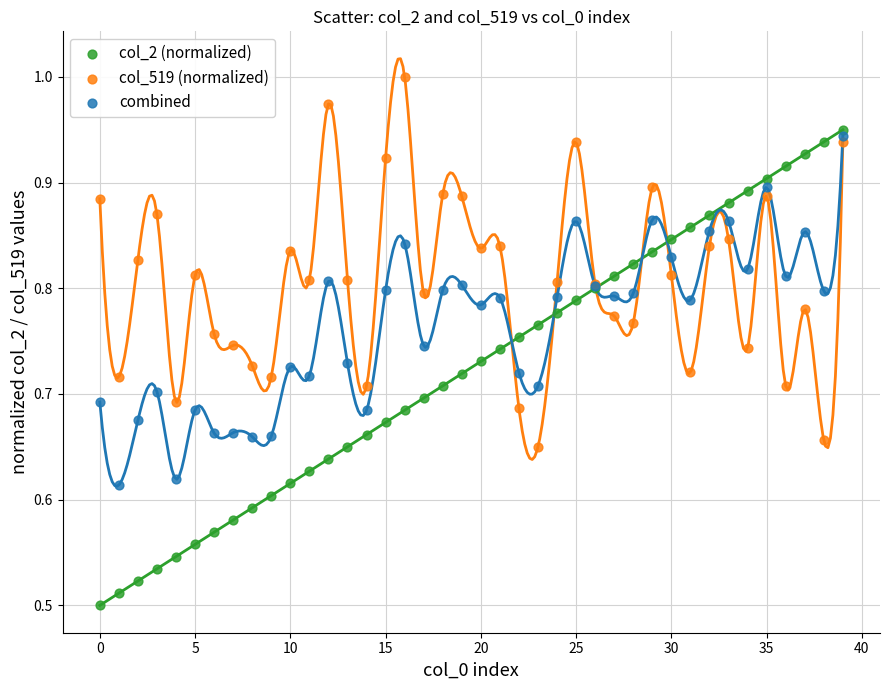

What are all the series names shown in the legend?

col_2 (normalized), col_519 (normalized), combined